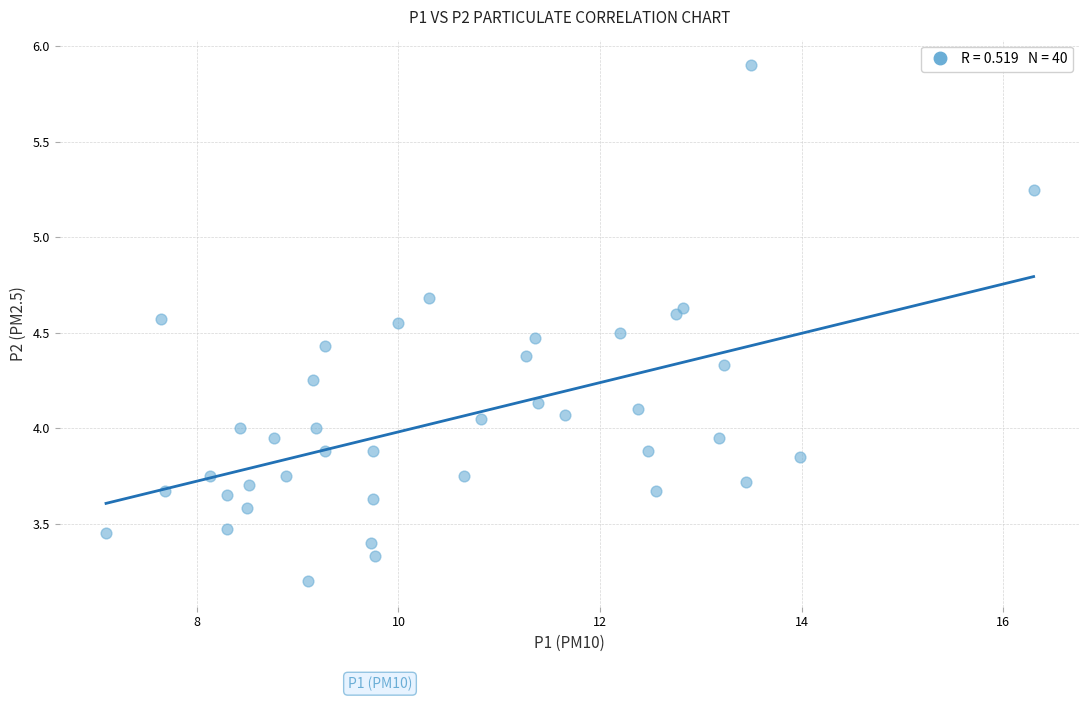

What is the range of Y values (max minus min)?

2.7